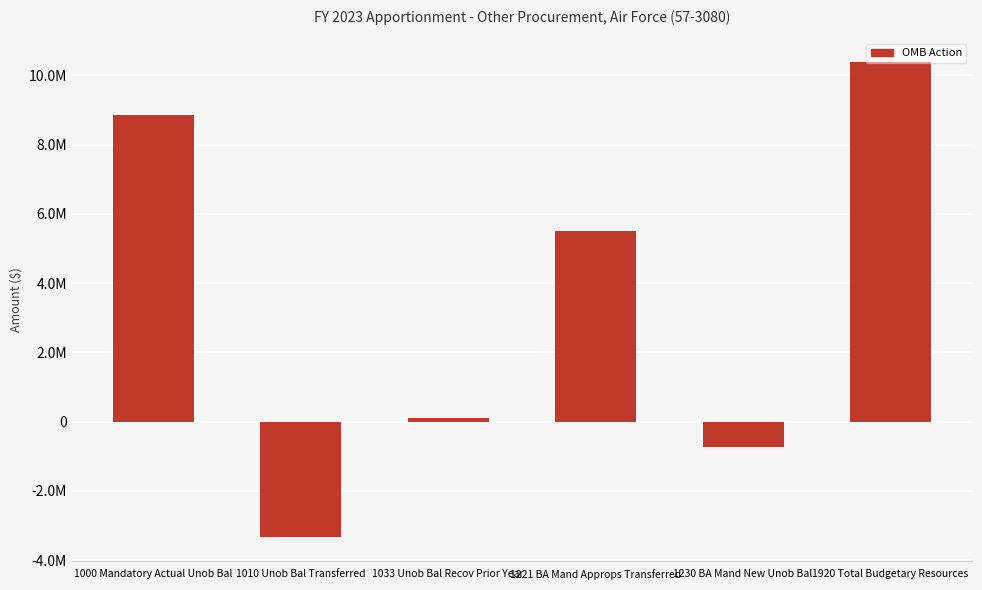

Rank the categories by value from lowest to highest.

1010 Unob Bal Transferred, 1230 BA Mand New Unob Bal, 1033 Unob Bal Recov Prior Year, 1221 BA Mand Approps Transferred, 1000 Mandatory Actual Unob Bal, 1920 Total Budgetary Resources